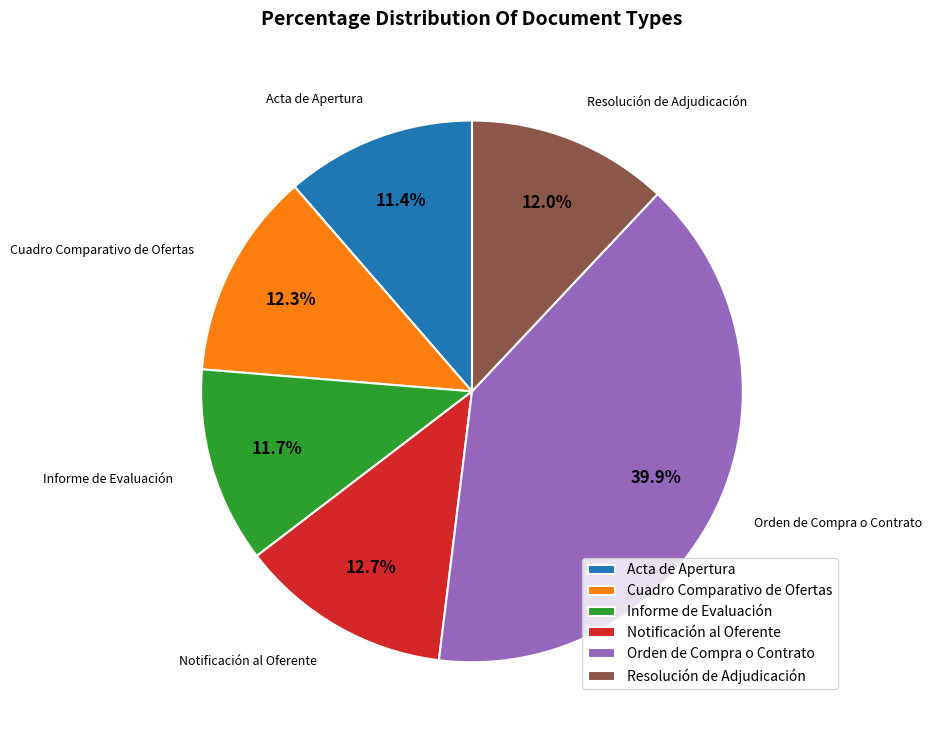

To the nearest percent, what is the average slice percentage?

17%